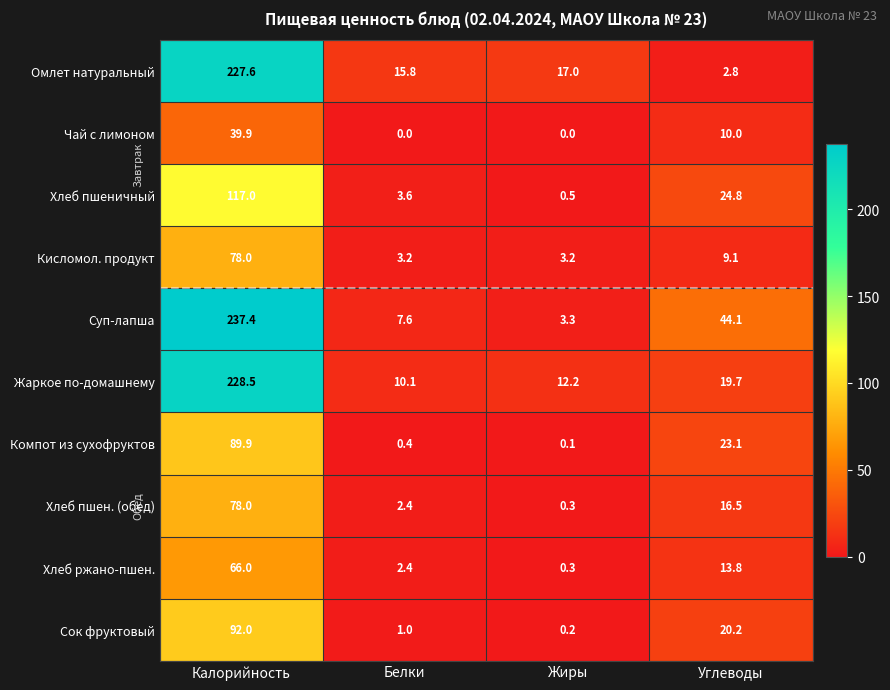

At which category is the sum across all series the highest?

Калорийность